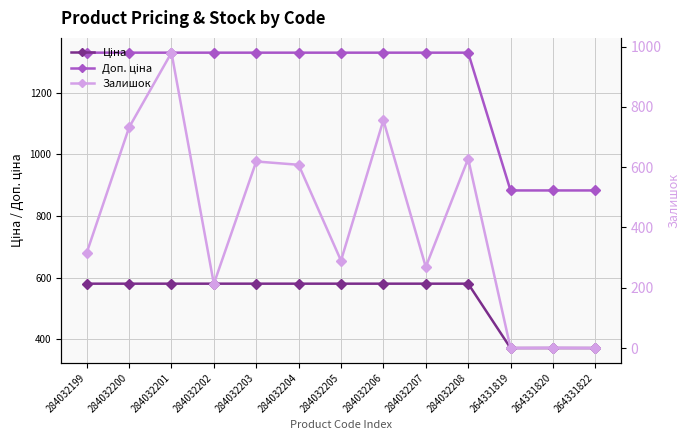

What is the difference between the maximum and minimum values in the Доп. ціна series?

447.3